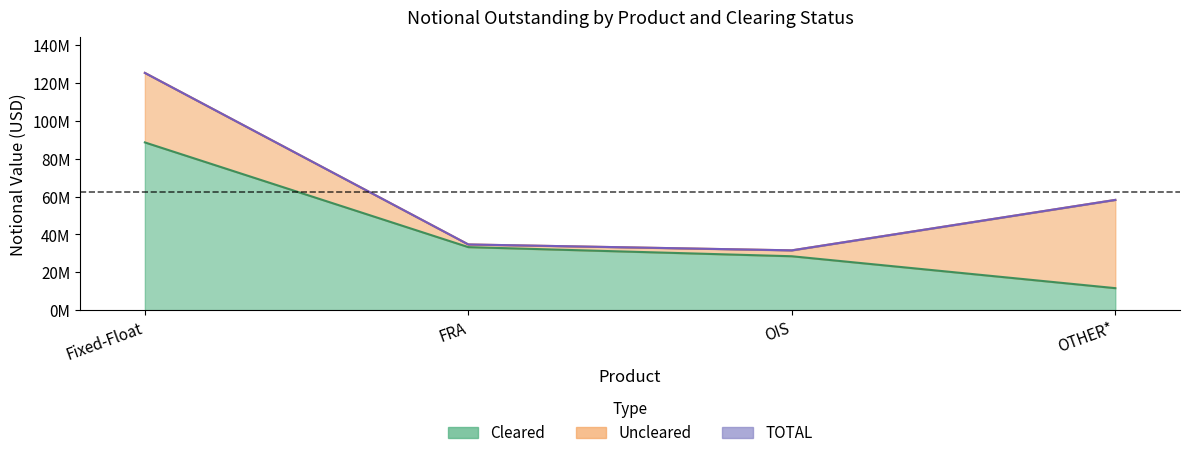

What is the sum of all Cleared values?

161982947